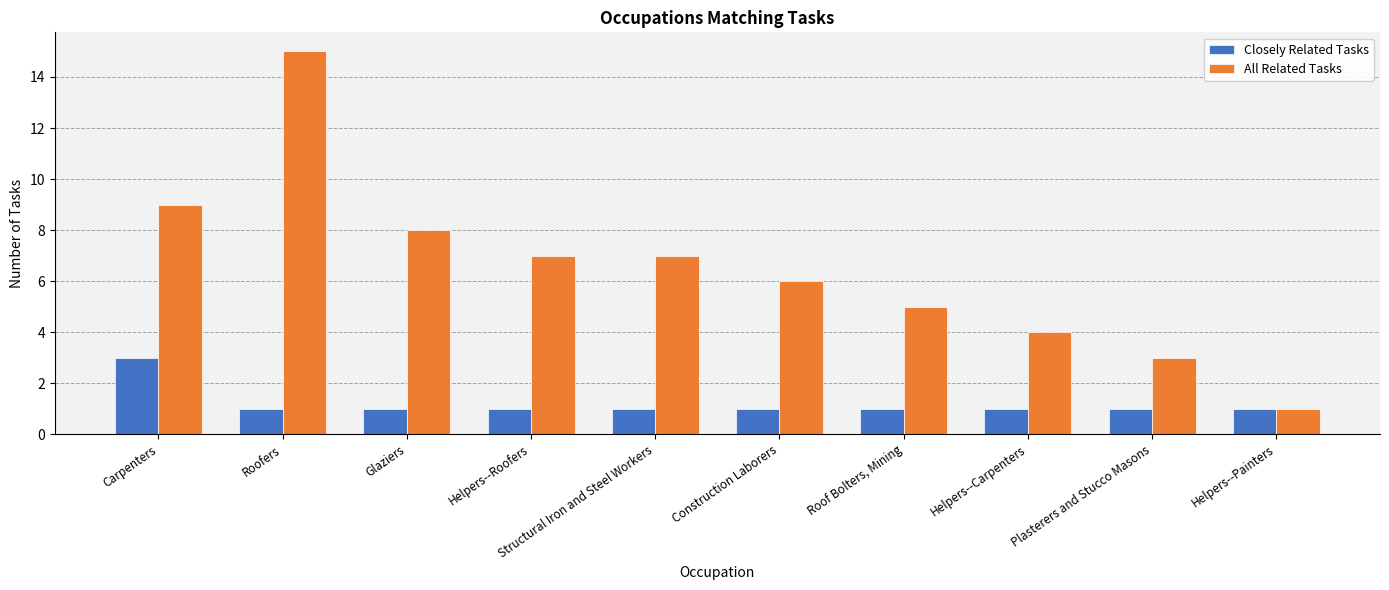

What is the smallest value displayed?

1